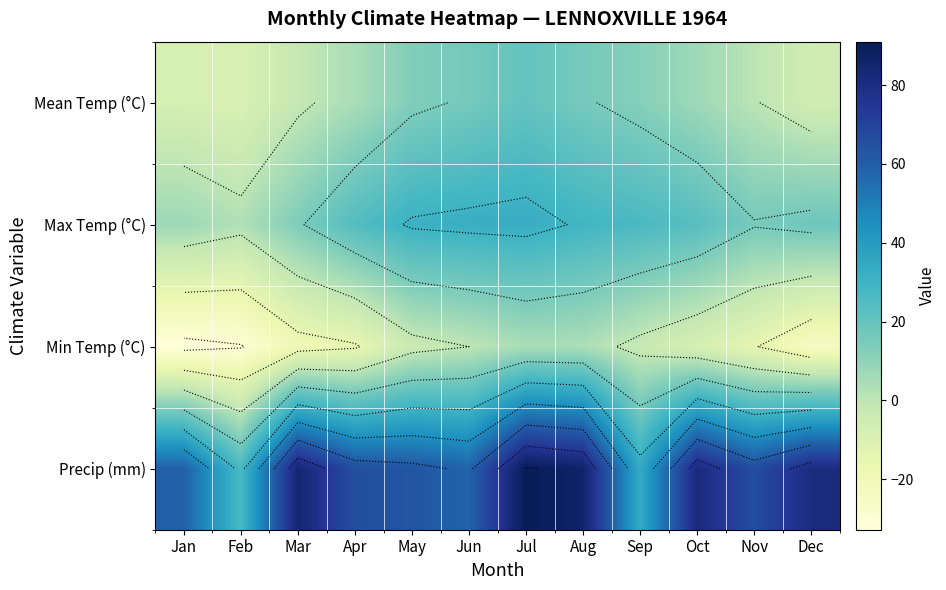

Is the value of Mean Temp (°C) at Jul greater than the value of Min Temp (°C) at Jan?

Yes